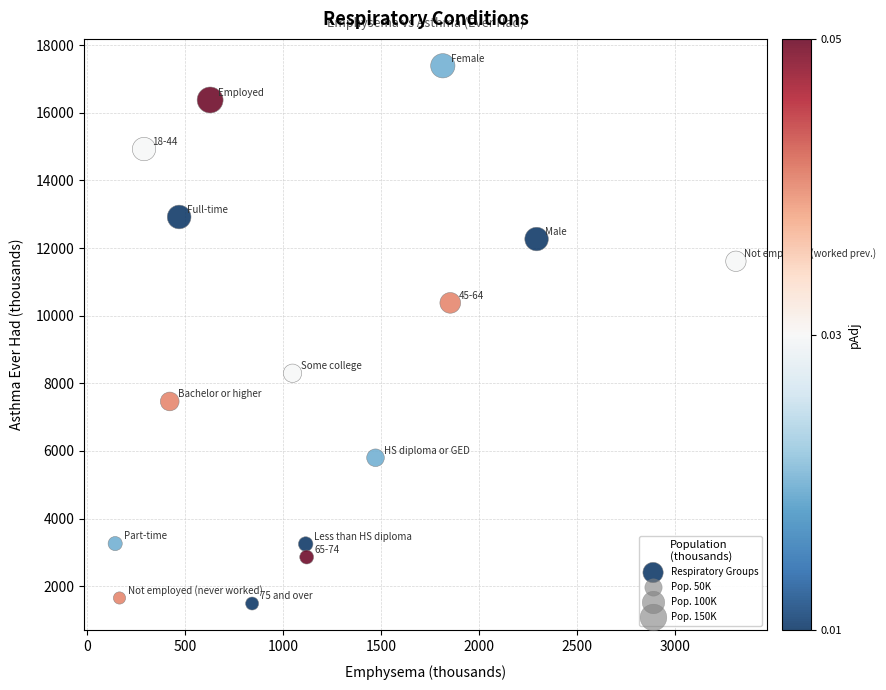

What Y value in the scatter plot is closest to 9440?

10380